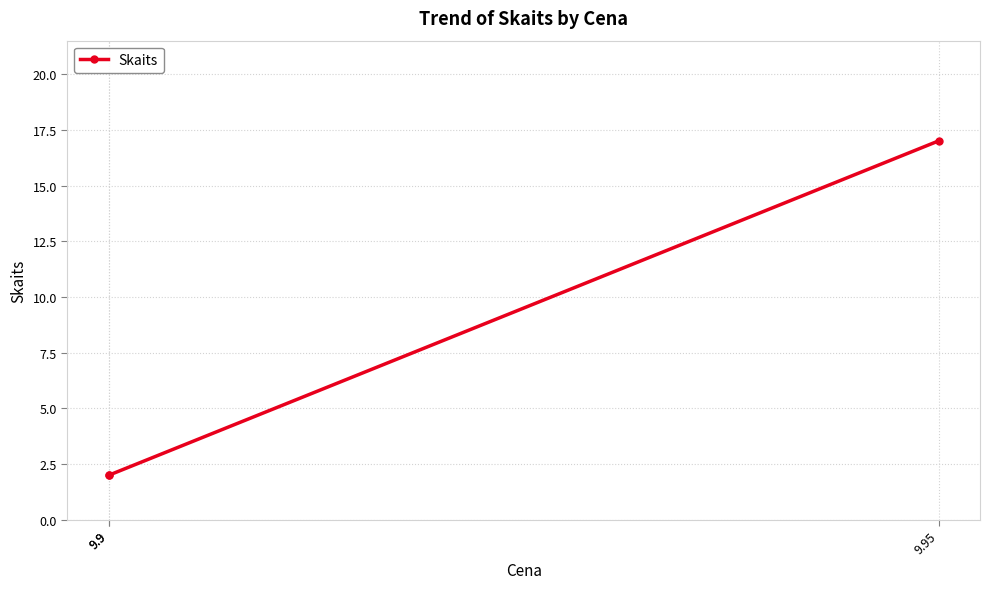

At which label is the value closest to 9?

9.9